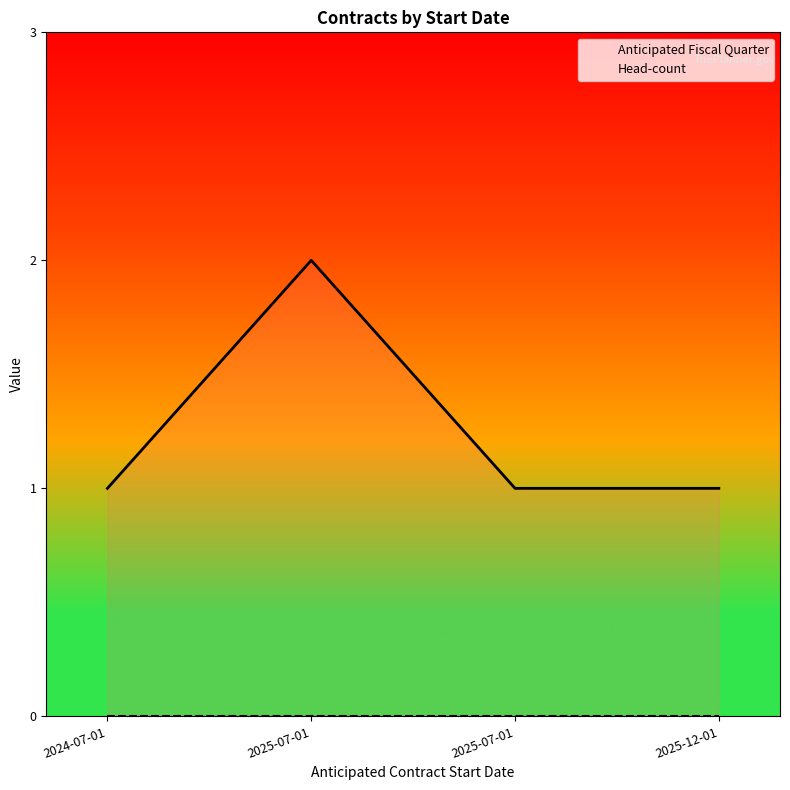

How many lines are shown in the chart?

2